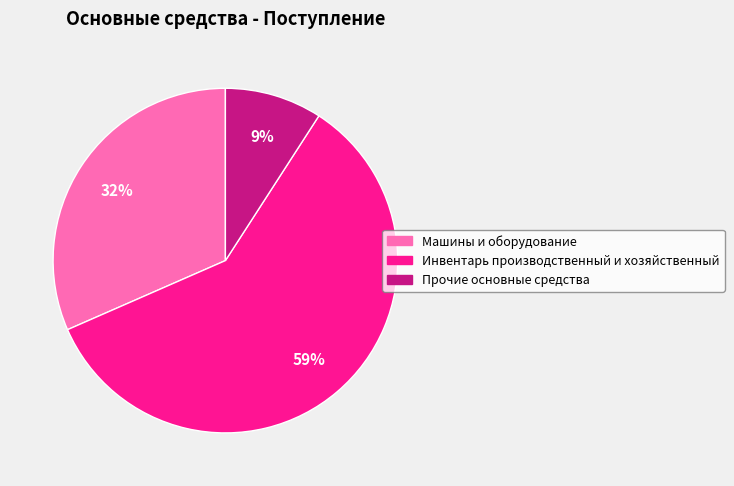

How many segments does this pie chart have?

3